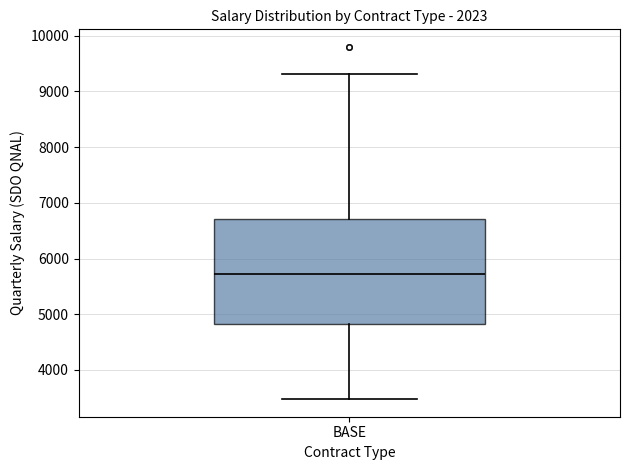

Read this box plot against the y-axis: the position of the median line, the range covered by the box, and the ends of both whiskers. The values are not printed on the chart, so give them approximately, as read against the axis.

median 5700, box 4800 to 6700, whiskers 3500 to 9300